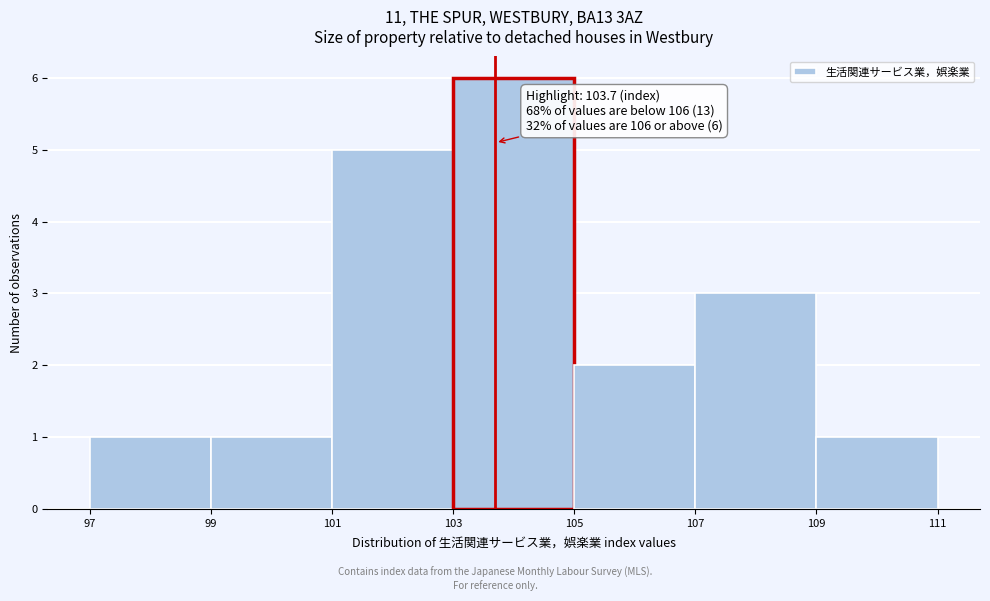

Over which range of the x-axis is the bar tallest?

103 to 105